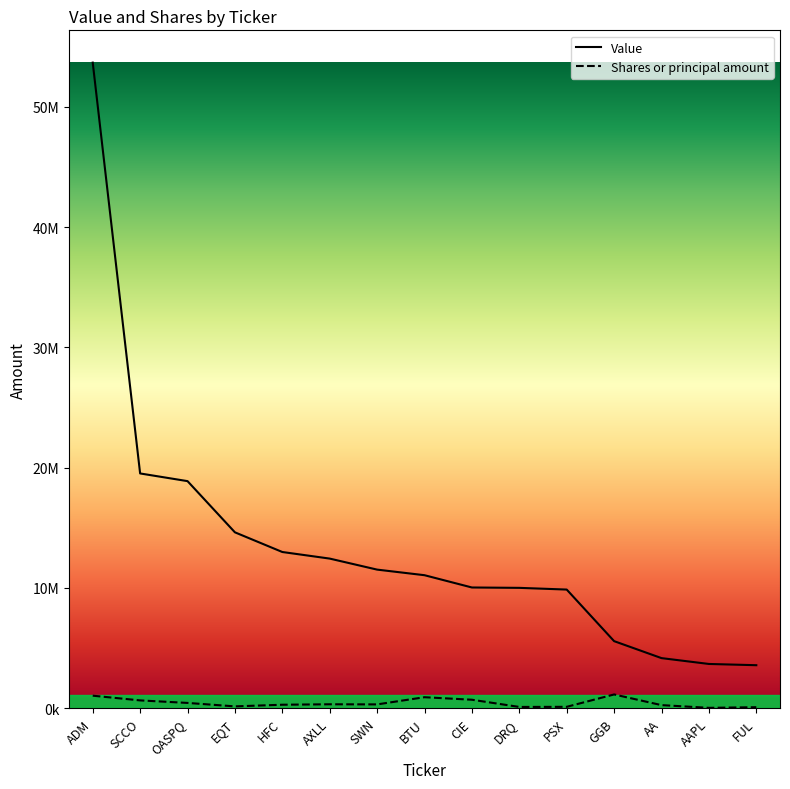

Which series has the largest total across all categories?

Value